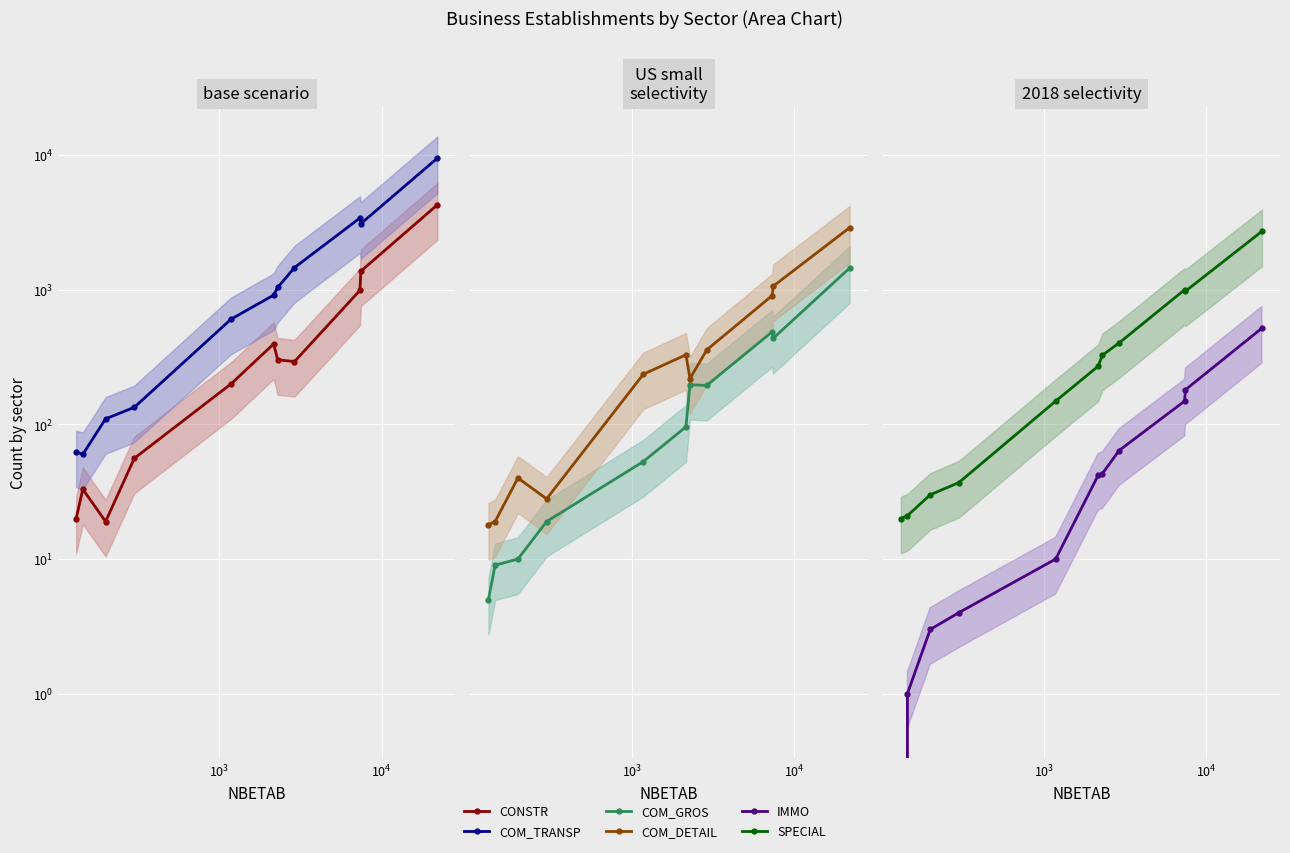

True or false: COM_GROS and IMMO cross at least once.

False